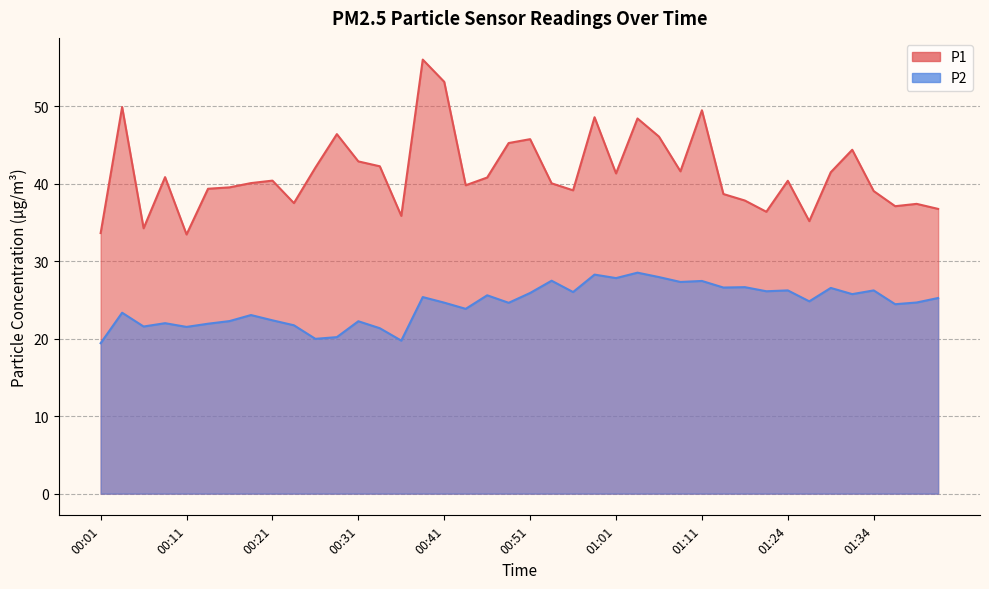

Rank the series by their average value, from lowest to highest.

P2, P1